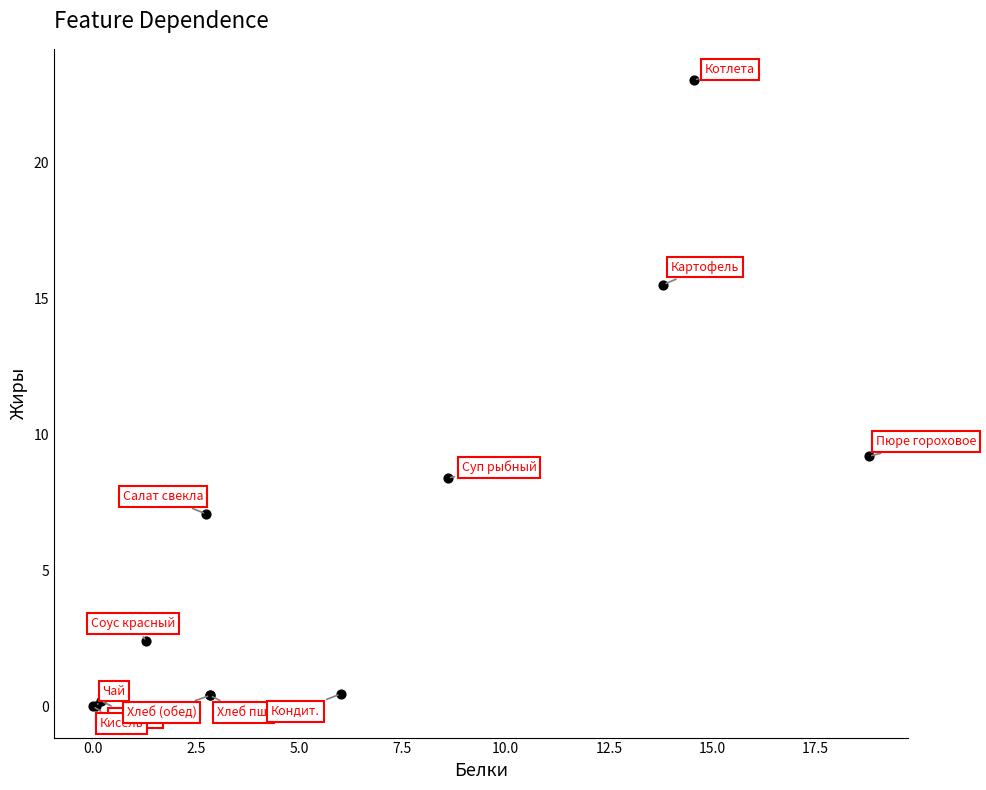

What Y value in the scatter plot is closest to 11?

9.2